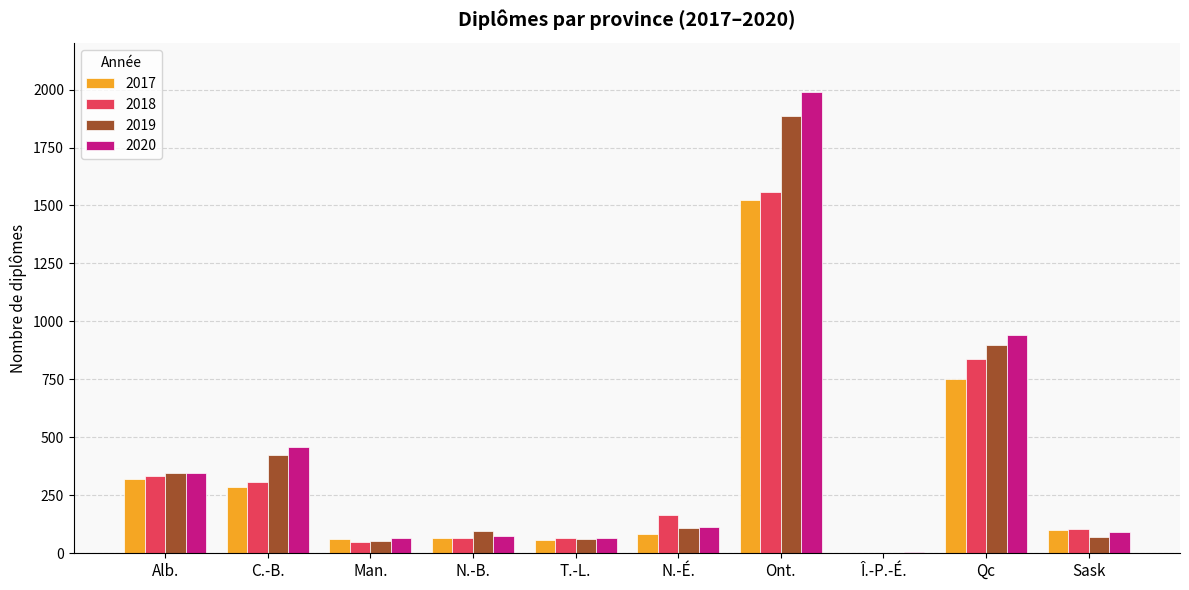

How many data points does each series have?

10